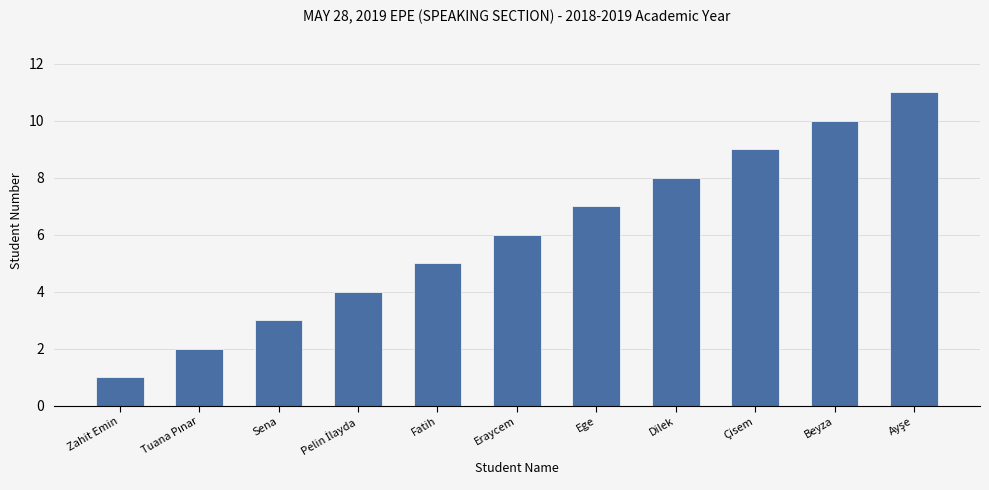

True or false: the data shows 16 at Çisem.

False